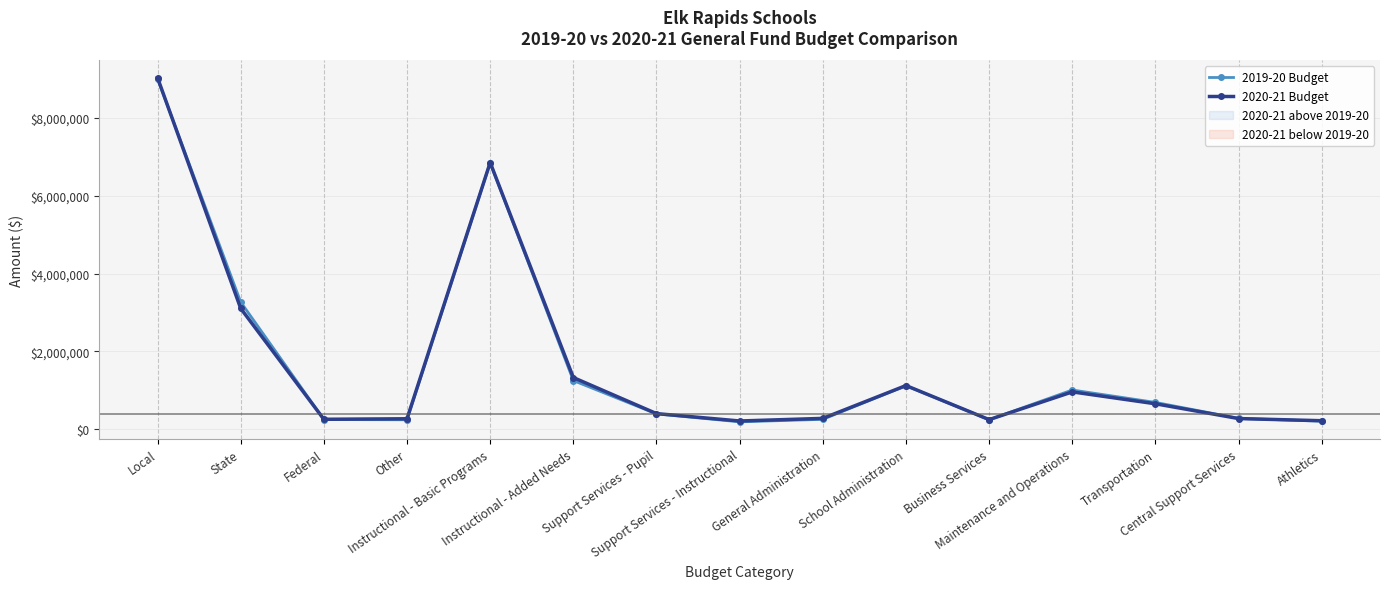

What is the sum of all 2019-20 Budget values?

25215218